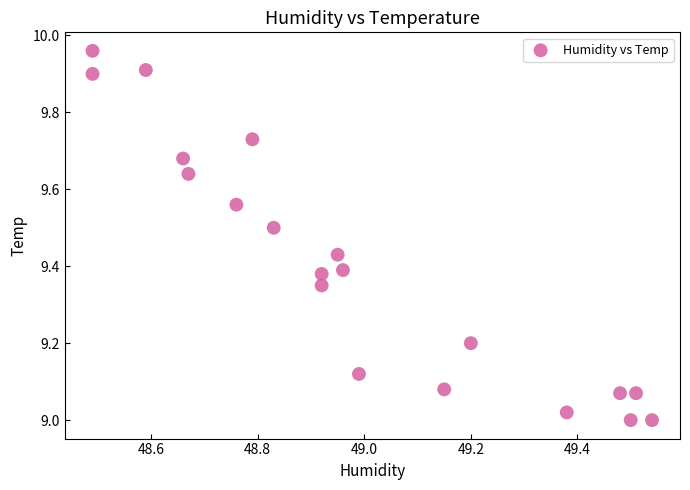

What is the range of X values (max minus min)?

1.0